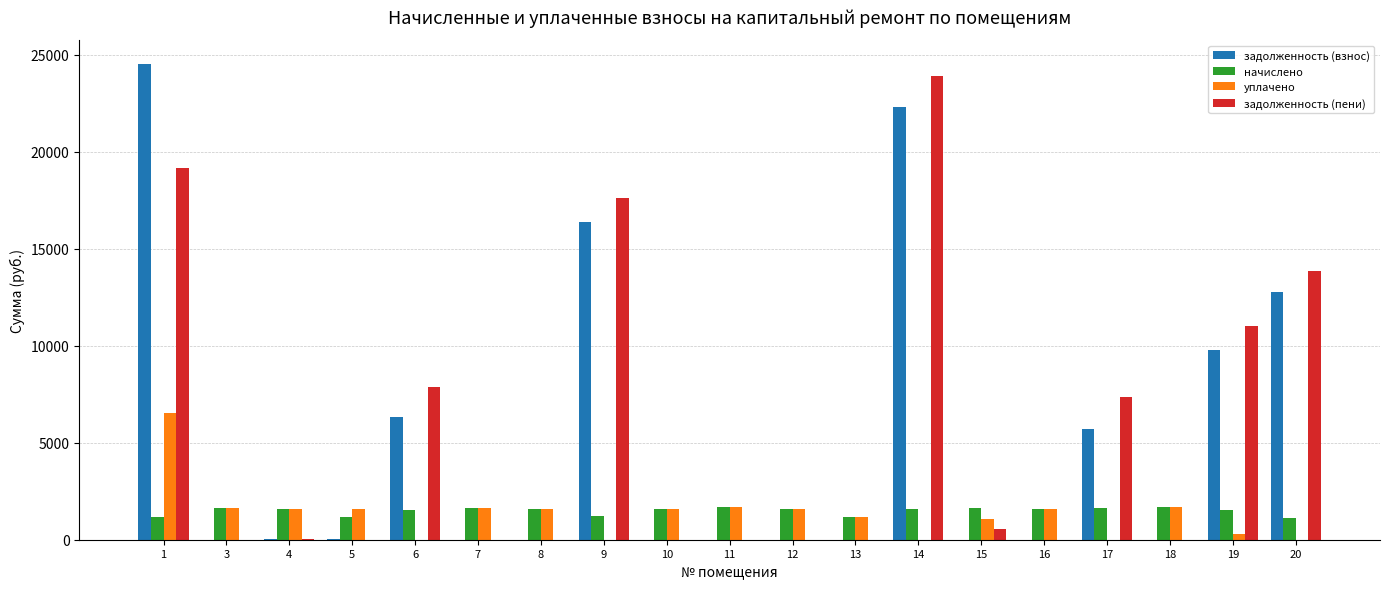

Is the value of задолженность (пени) at 14 greater than the value of начислено at 16?

Yes